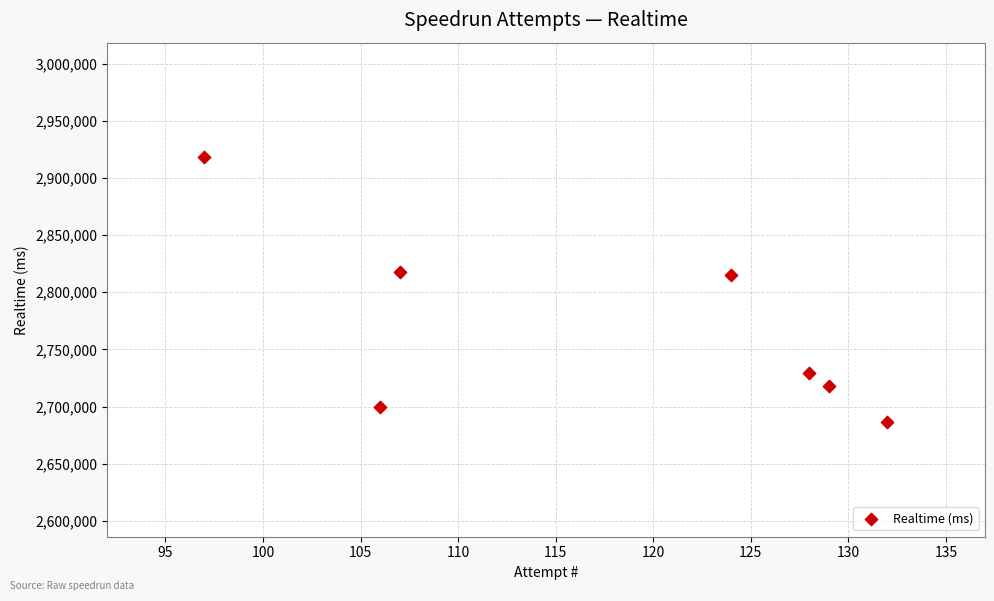

What is the range of Y values (max minus min)?

232273